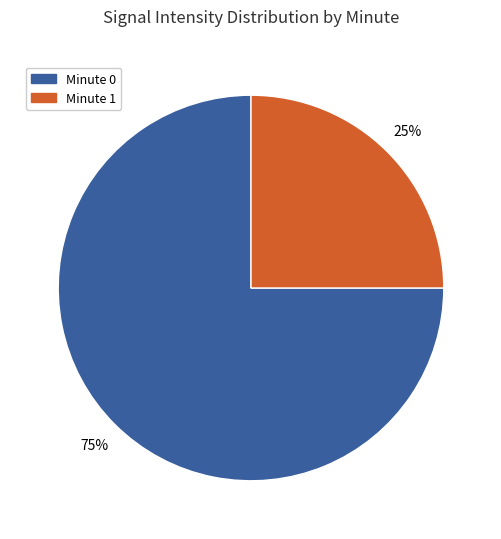

Does any single category account for the majority?

Yes